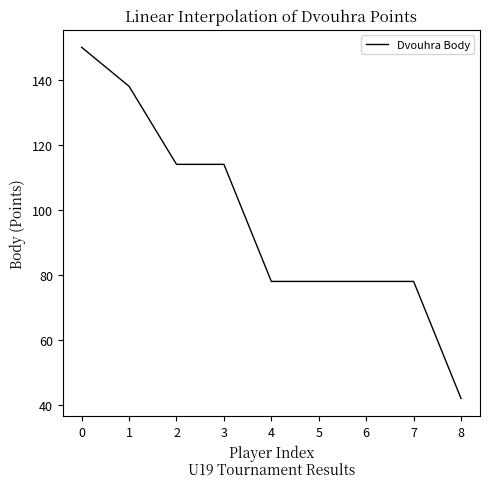

Approximately how many times larger is the value at 1 compared to 8?

3.3